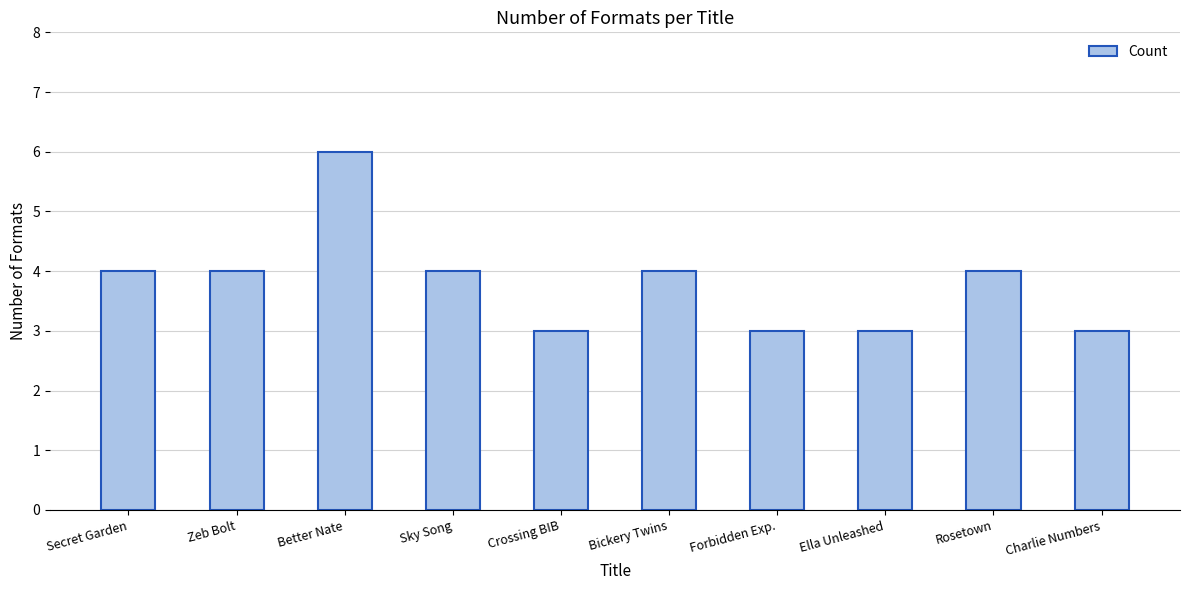

How many distinct data groups are displayed?

1